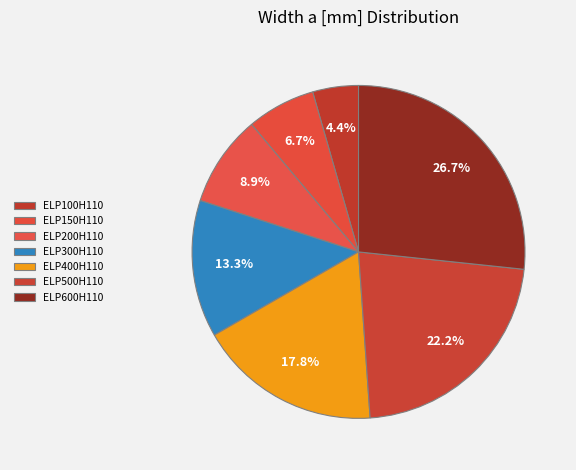

Is there any slice that represents more than half of the pie?

No